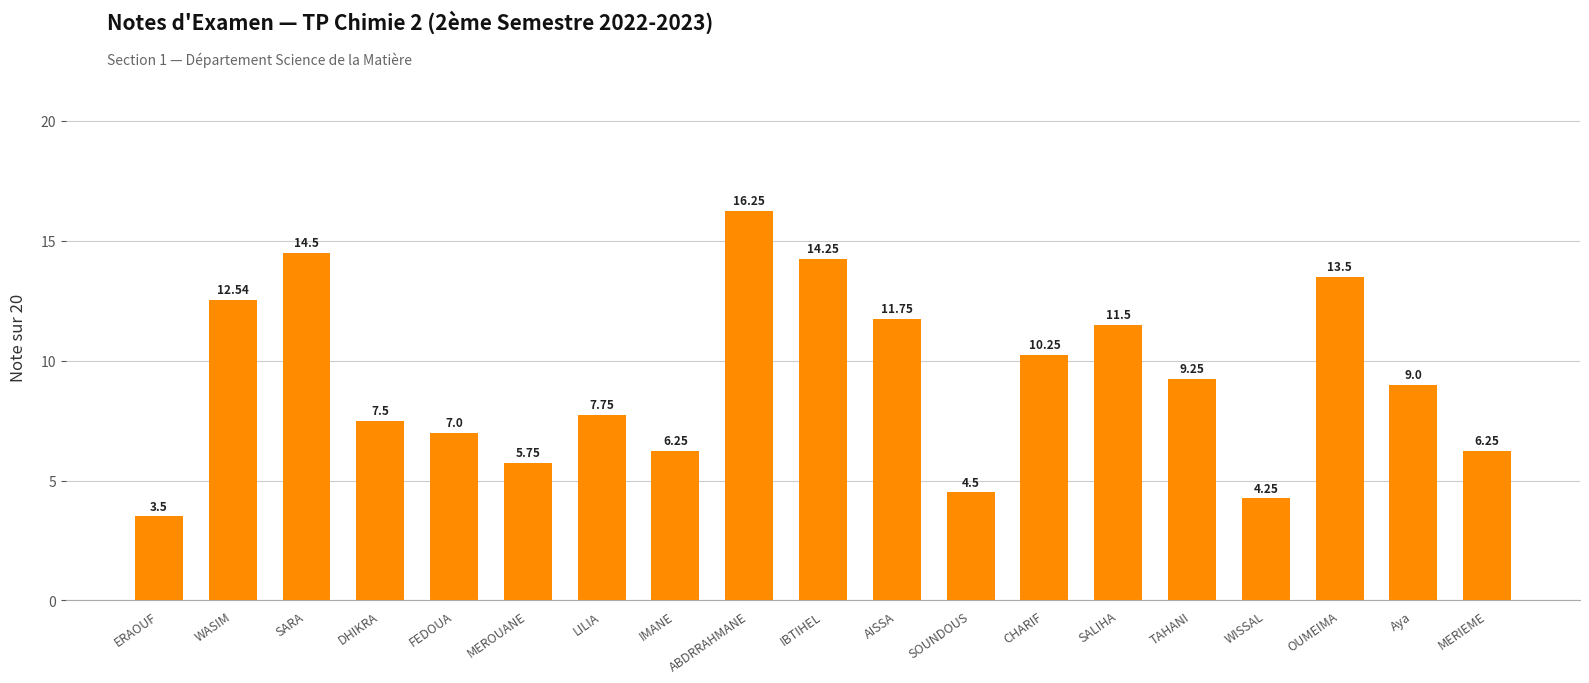

What is the sum of all values?

175.5